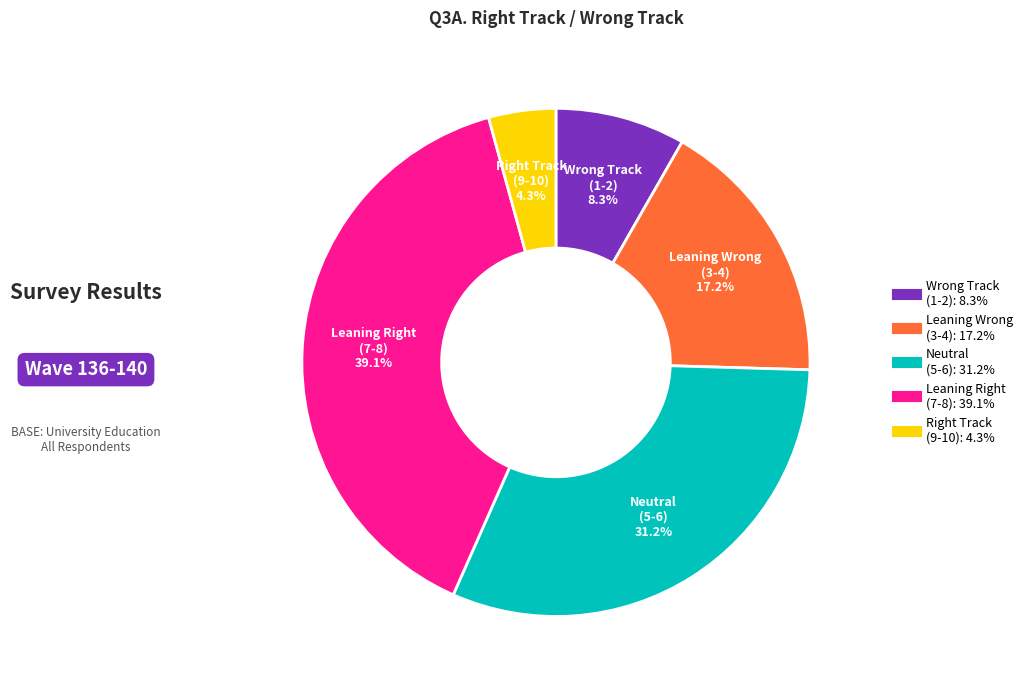

Is there any slice that represents more than half of the pie?

No